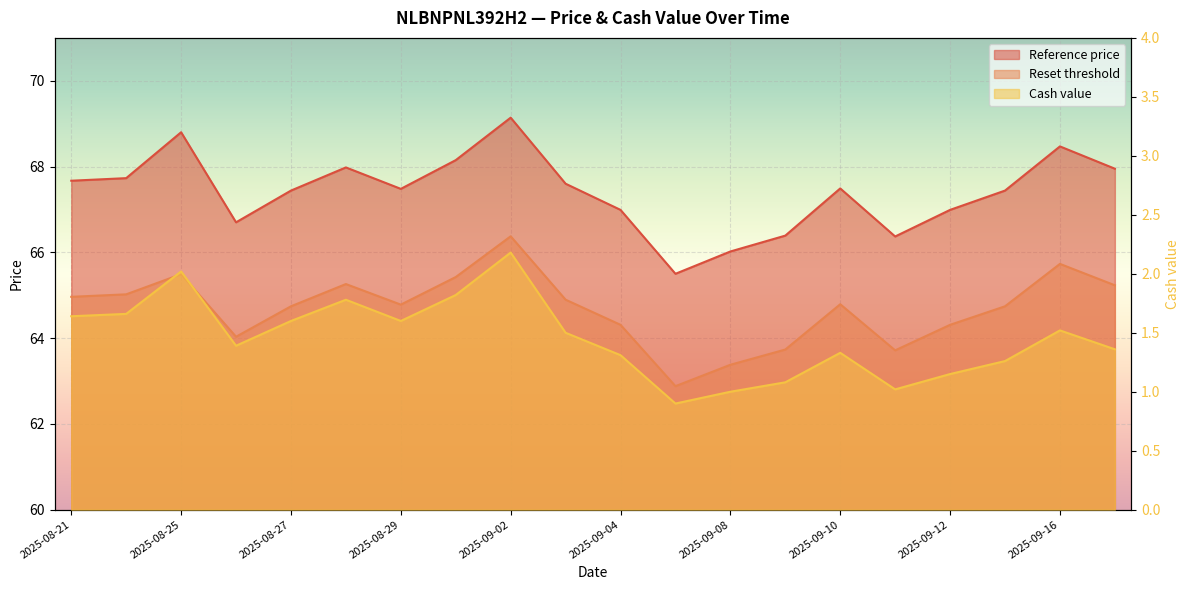

At which category does Reset threshold reach its first local valley?

2025-08-26